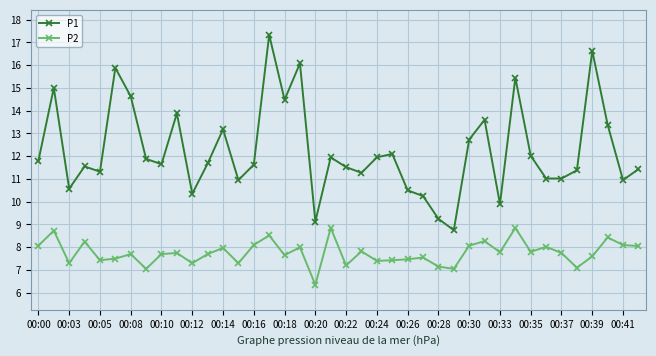

What is the difference between the maximum and minimum values in the P2 series?

2.5